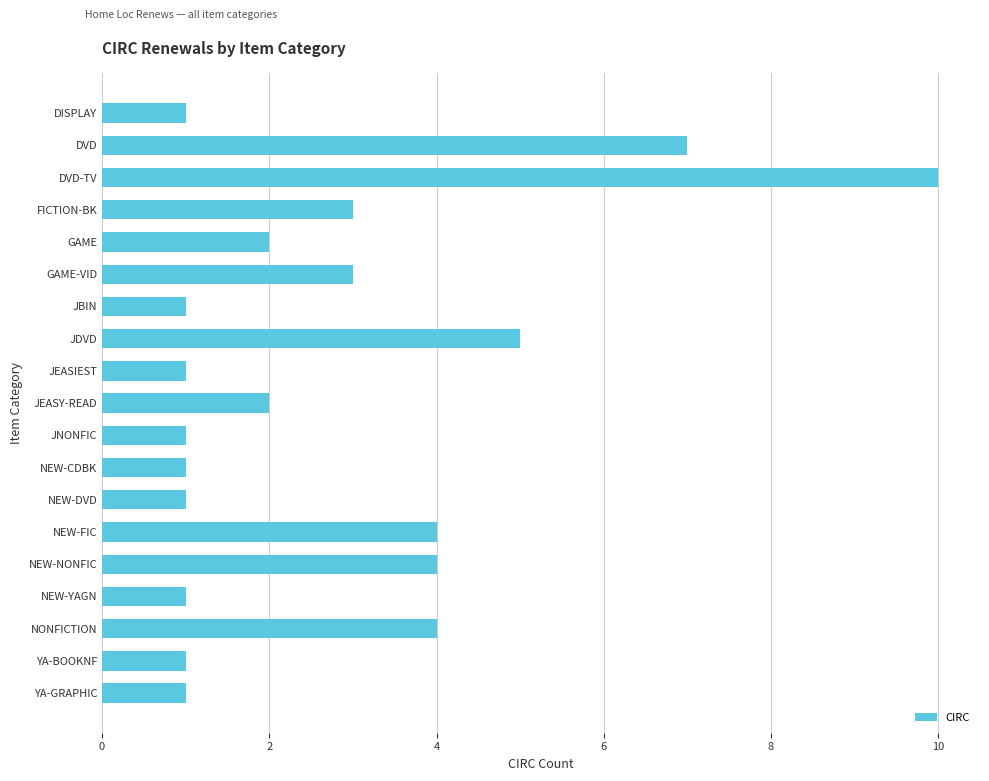

What position from the top is JNONFIC?

11